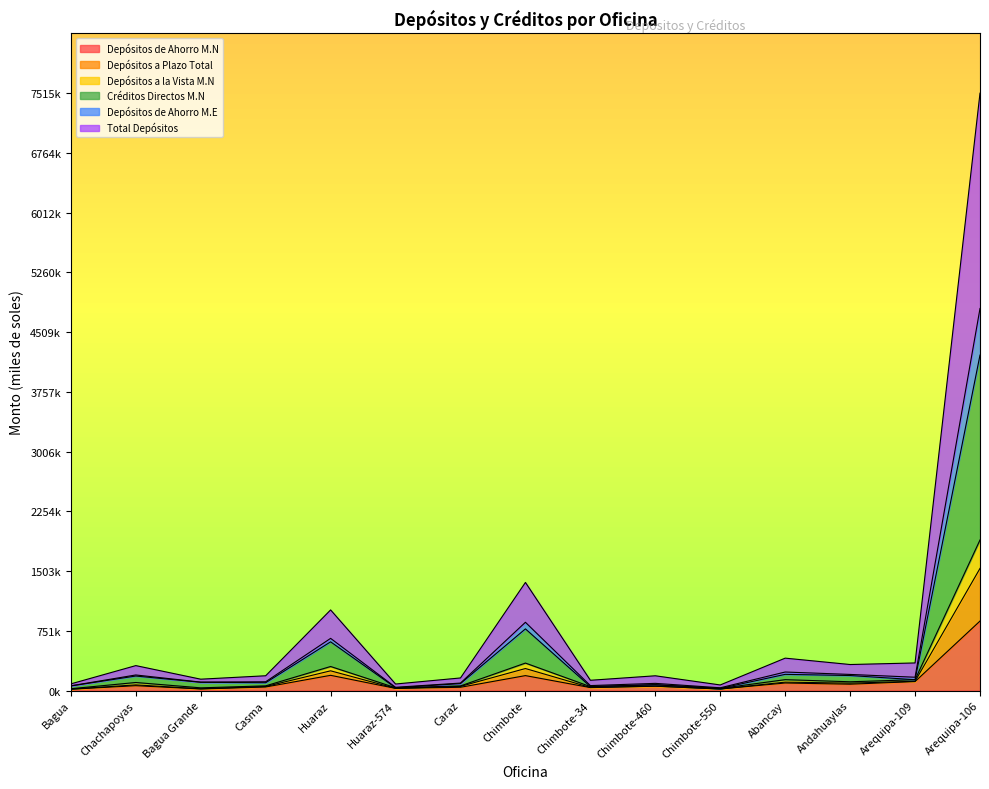

True or false: Créditos Directos M.N and Depósitos de Ahorro M.N cross at least once.

False